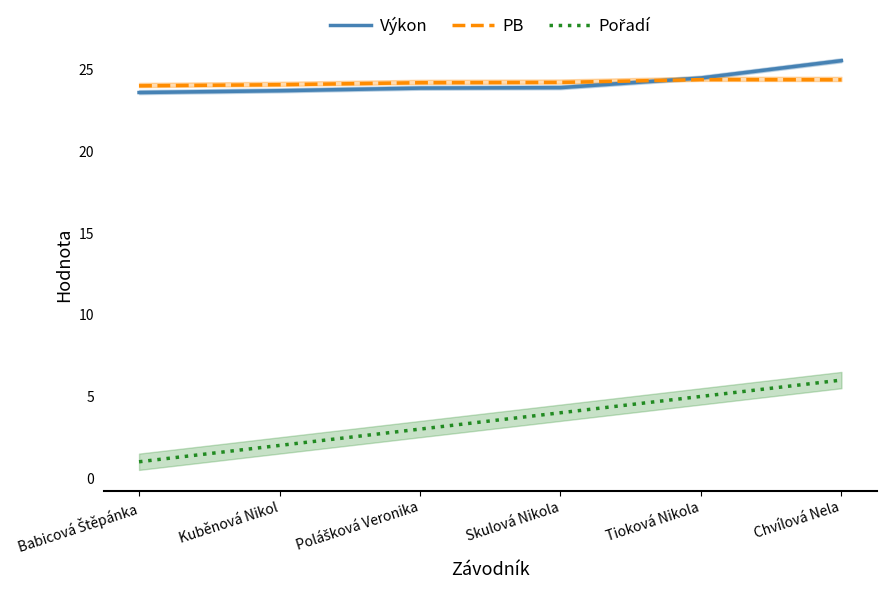

Does the chart display data point markers on the line(s)?

No